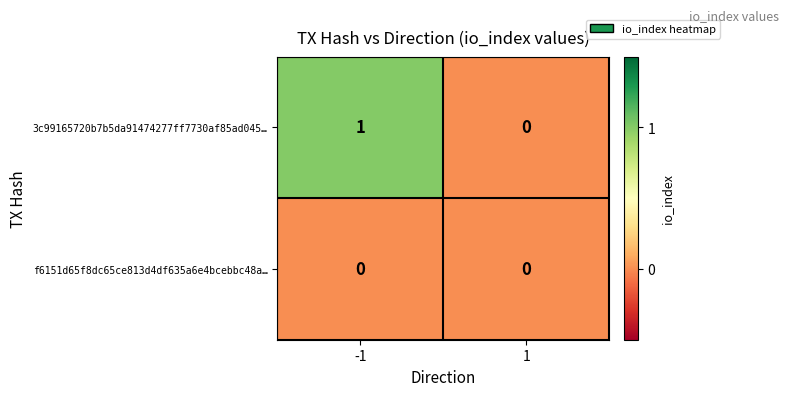

List the series in order of their peak value, highest first.

3c99165720b7b5da91474277ff7730af85ad045…, f6151d65f8dc65ce813d4df635a6e4bcebbc48a…